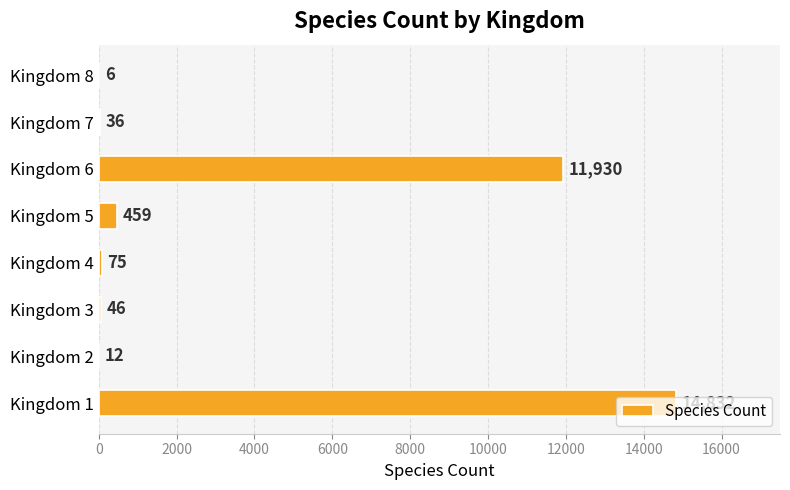

Which label corresponds to the largest value in the chart?

Kingdom 1